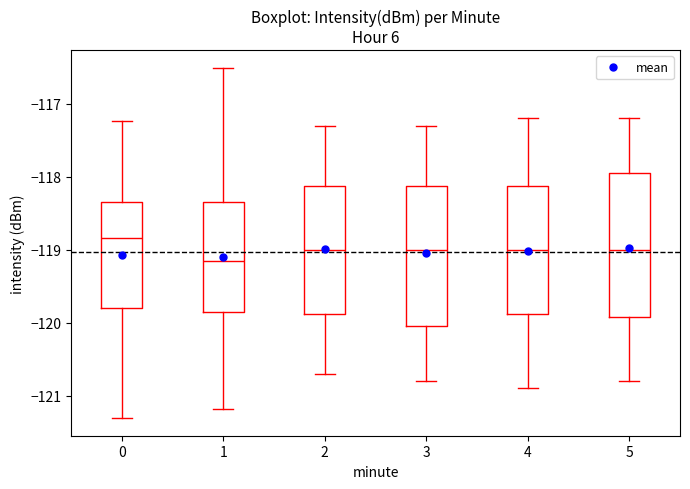

Which box's median line is the lowest?

1